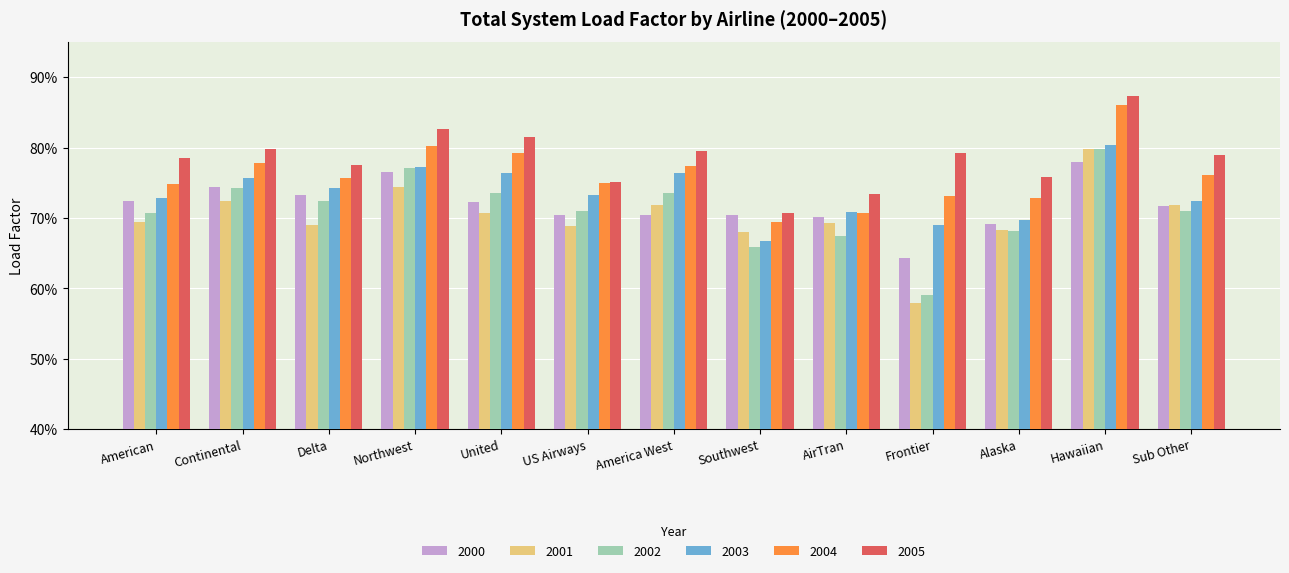

Are the bars grouped side by side (vs. stacked)?

Yes